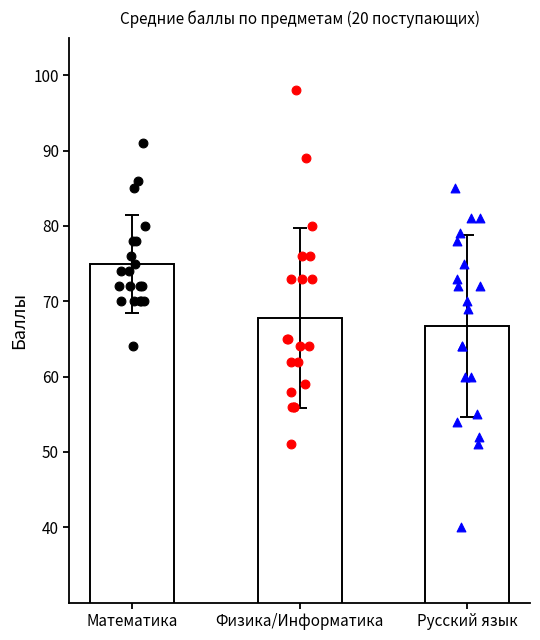

Which series has the largest total across all categories?

Математика